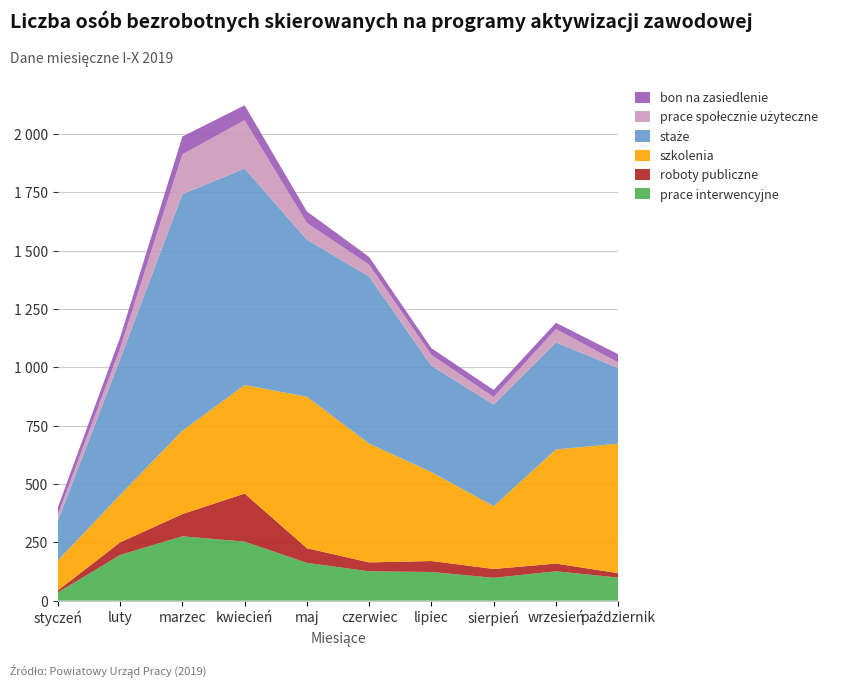

Reading right to left, extract all data points from this chart.

prace interwencyjne: 99	126	98	123	126	162	253	276	196	35
roboty publiczne: 19	33	38	47	38	63	206	95	54	9
szkolenia: 555	489	269	381	509	649	465	357	203	128
staże: 324	459	435	456	716	673	928	1014	582	171
prace społecznie użyteczne: 24	57	33	46	51	72	207	171	47	26
bon na zasiedlenie: 35	27	30	29	33	49	64	76	46	31